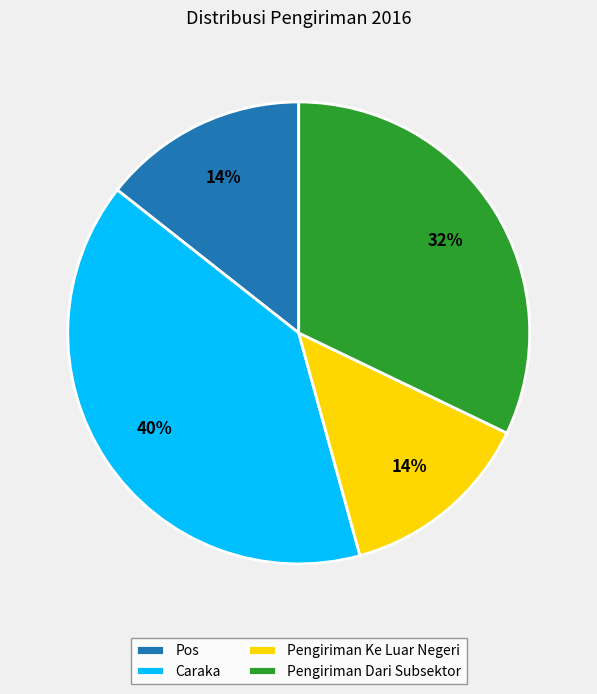

Which slice is the largest?

Caraka